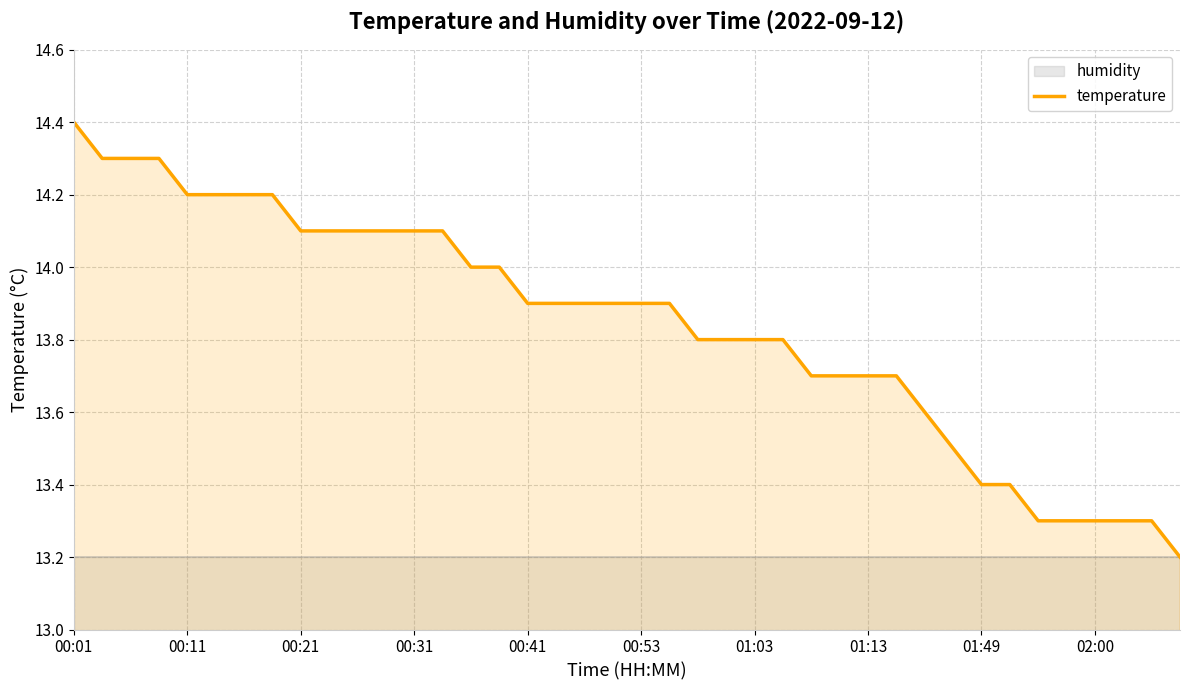

What is the value of the 3rd point from the left?

14.3